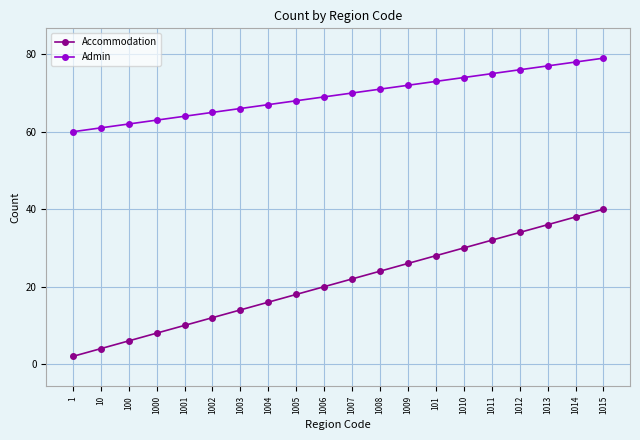

True or false: Accommodation and Admin cross at least once.

False